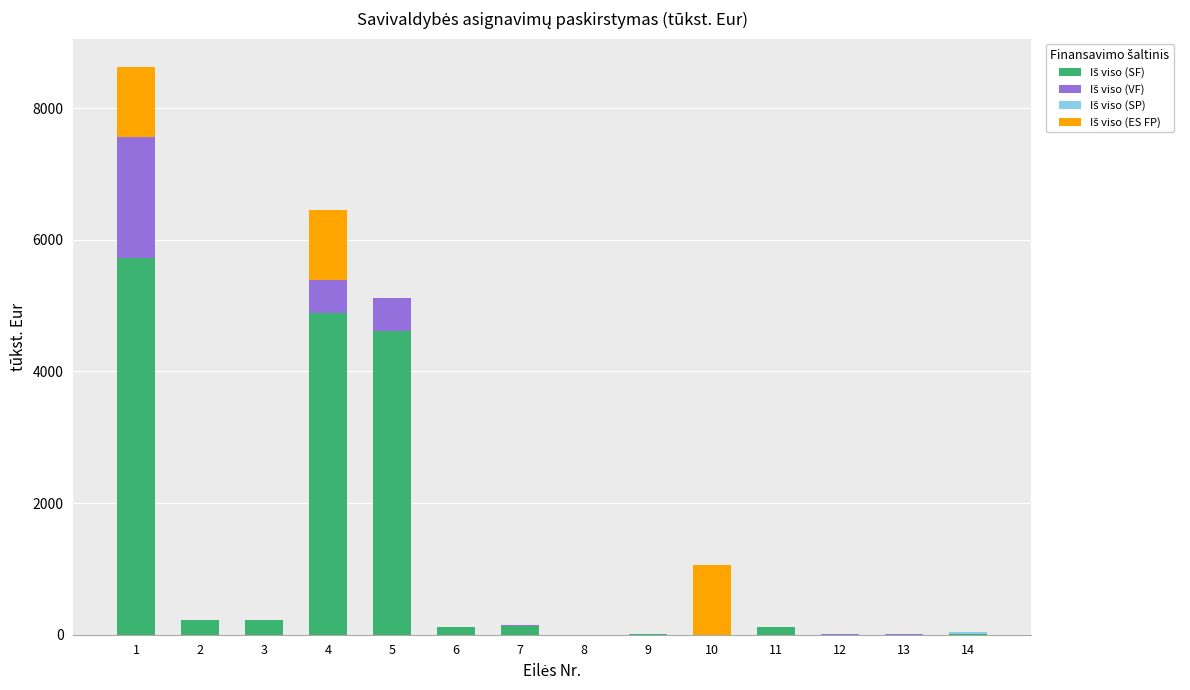

Does the chart contain stacked bars?

Yes